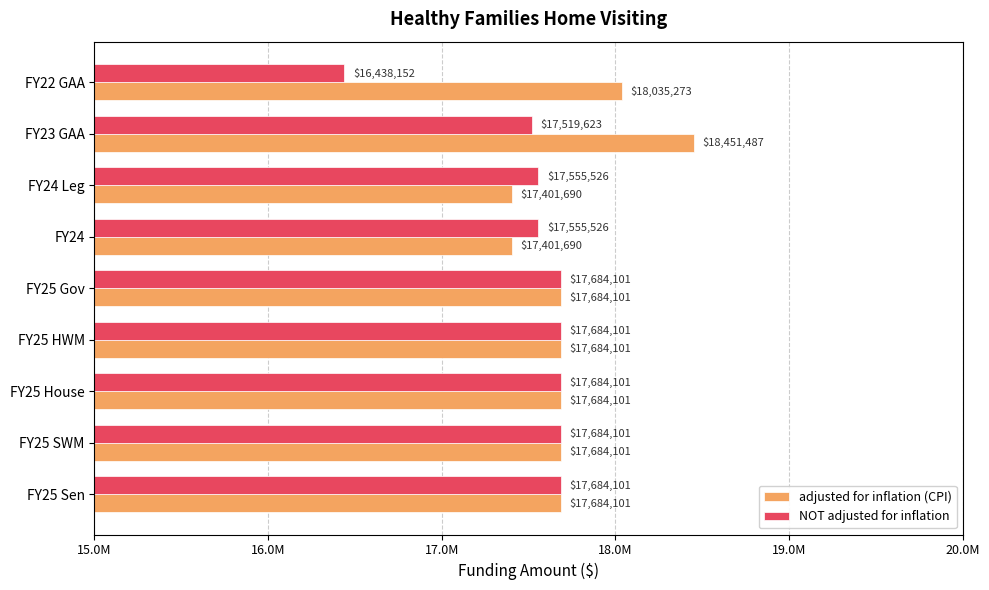

What are all the series names shown in the legend?

adjusted for inflation (CPI), NOT adjusted for inflation